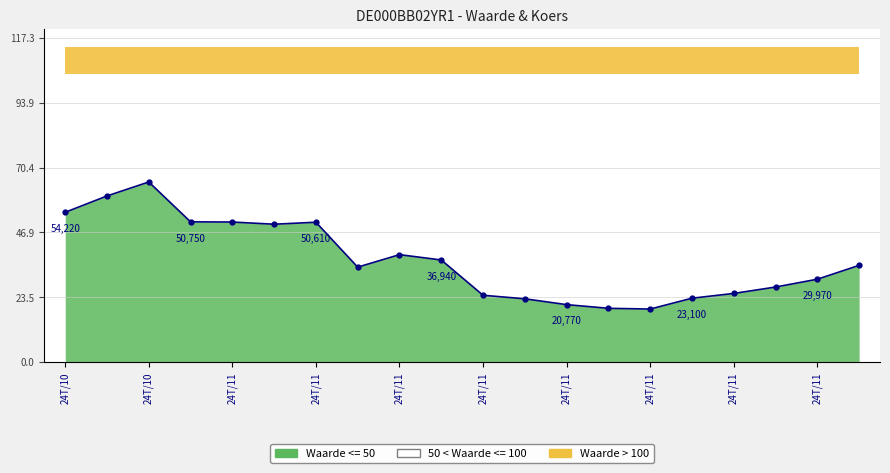

What is the label of the 17th point from the right?

24T/11